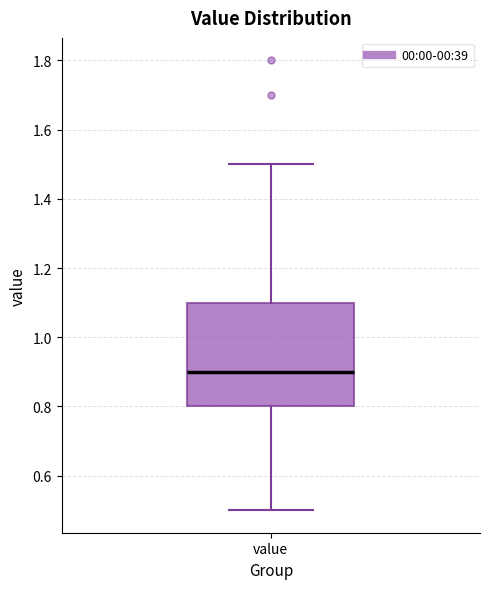

Where is the upper edge of the box for value on the y-axis? The values are not printed on the chart, so give them approximately, as read against the axis.

1.1